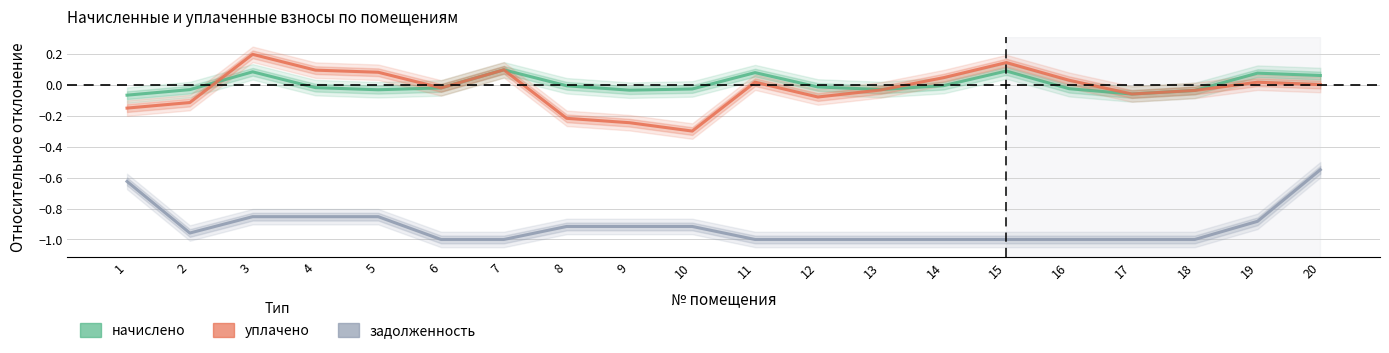

True or false: задолженность and уплачено intersect in this chart.

False